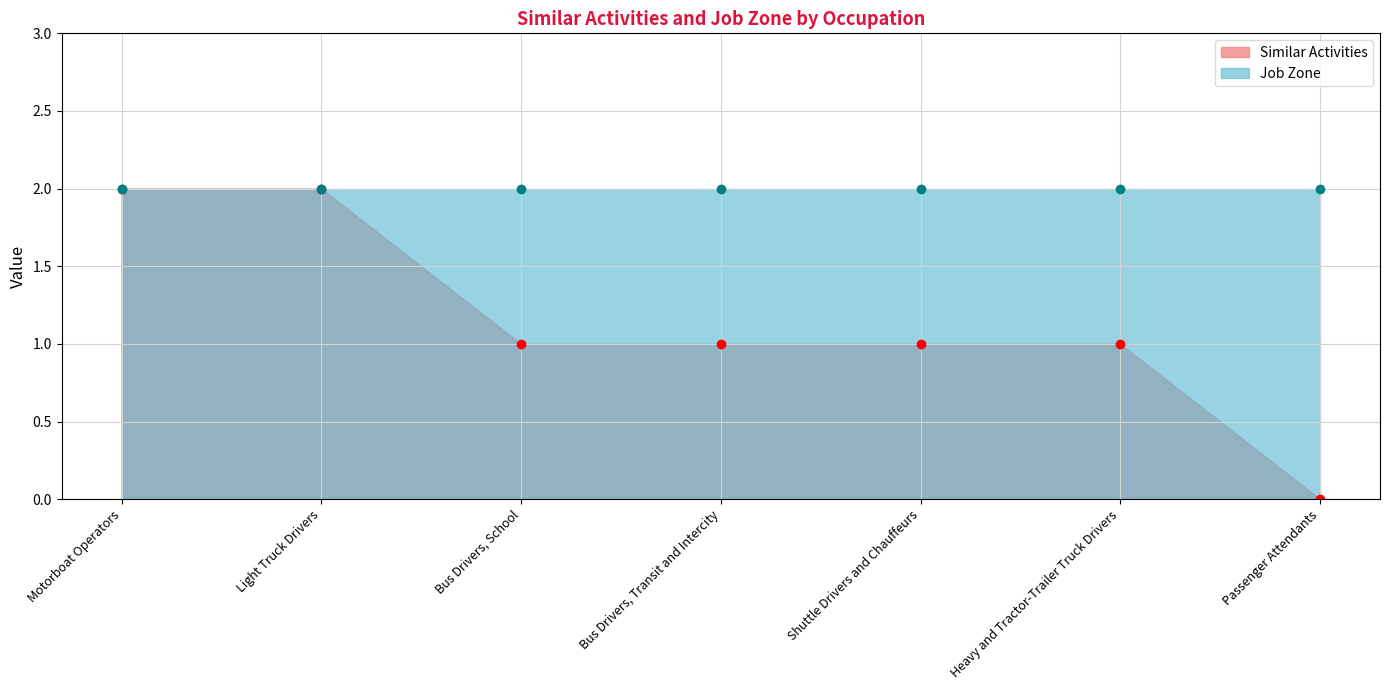

Which category has the highest value across all series?

Motorboat Operators